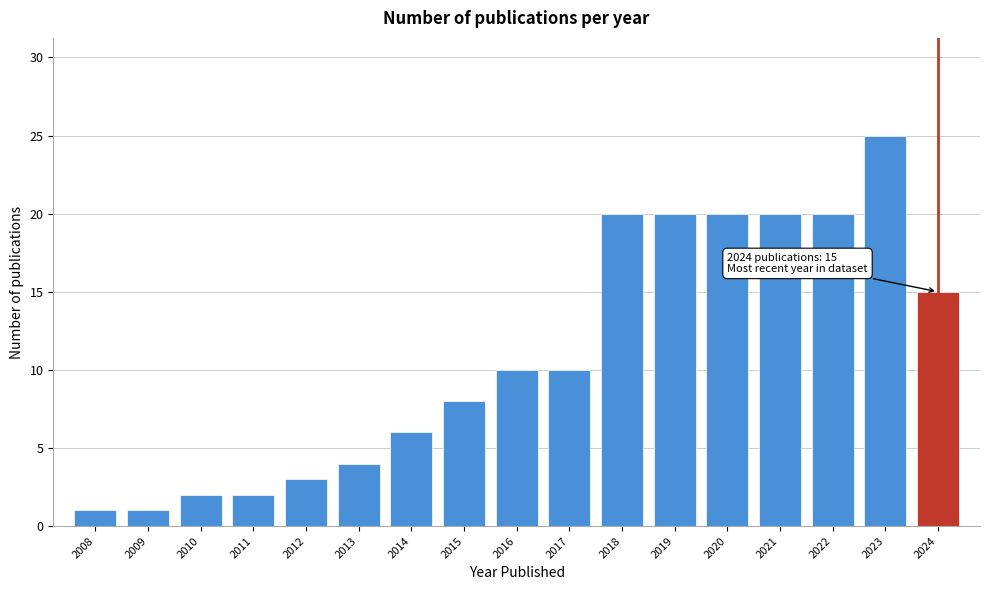

Reading left to right, what are all the values shown in this chart?

1	1	2	2	3	4	6	8	10	10	20	20	20	20	20	25	15